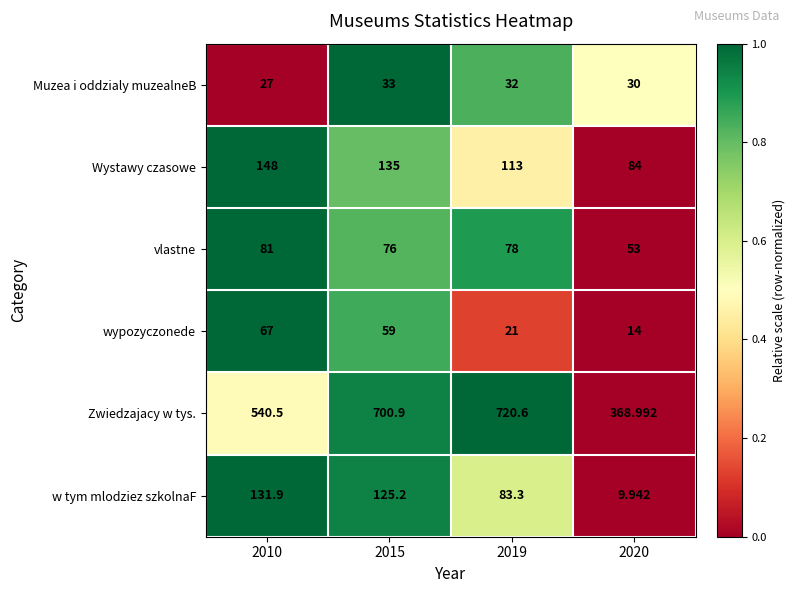

Between 2010 and 2020, which series saw the biggest shift?

Zwiedzajacy w tys.